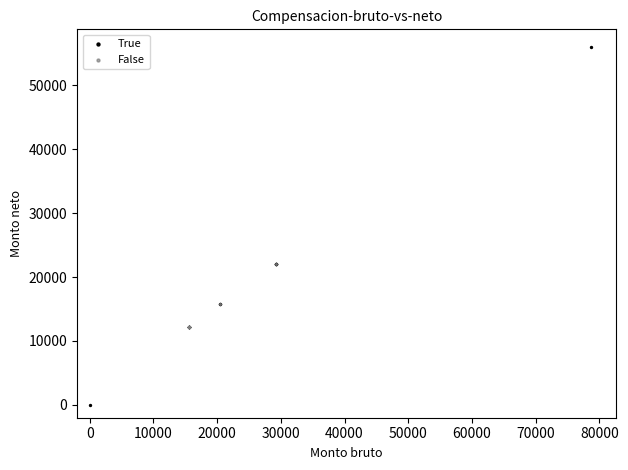

Which series contains the highest Y value?

True